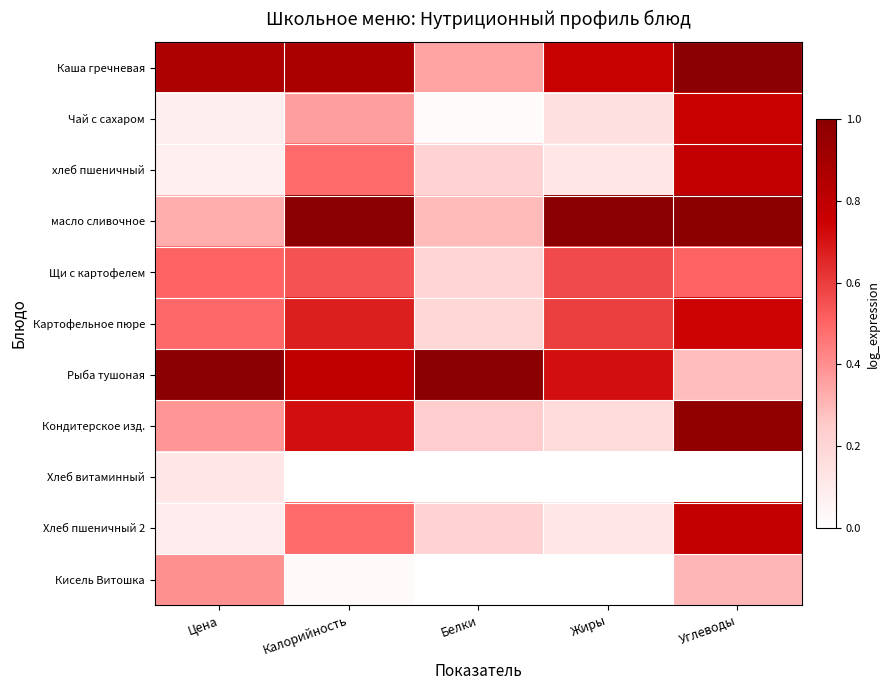

Which series has the largest total across all categories?

Каша гречневая